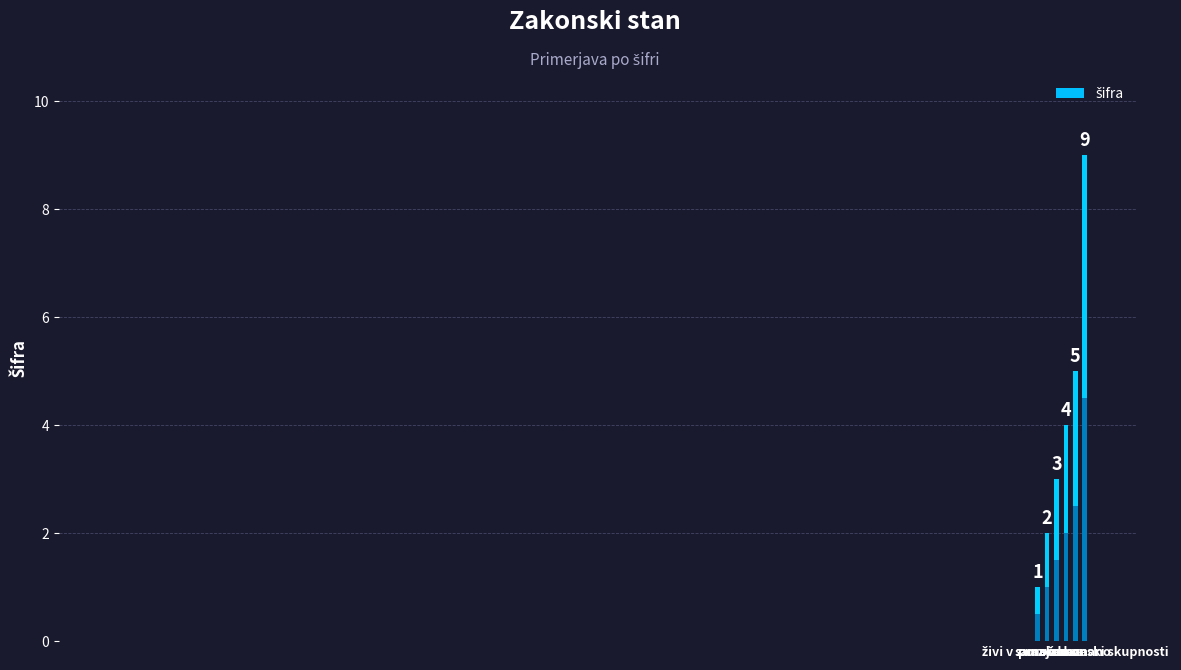

How many values are below 4?

3